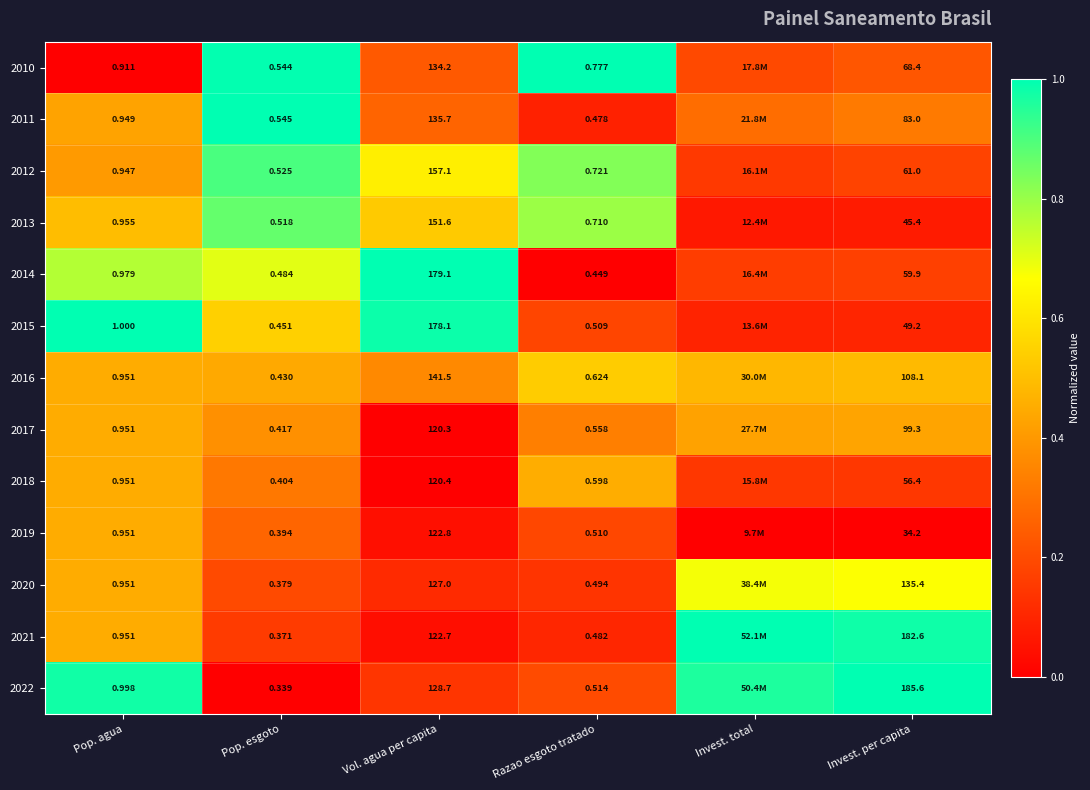

Is the value of 2017 at Pop. esgoto greater than the value of 2010 at Pop. agua?

No